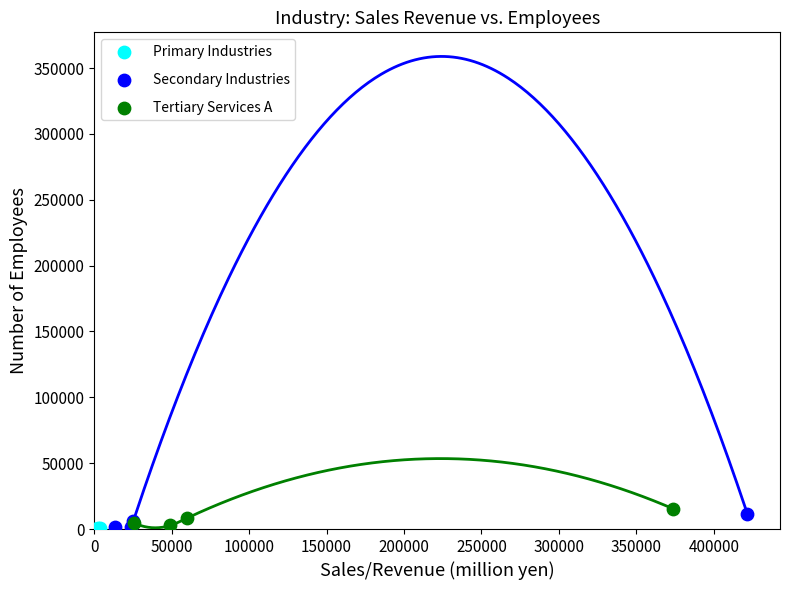

What are all the series names shown in the legend?

Primary Industries, Secondary Industries, Tertiary Services A